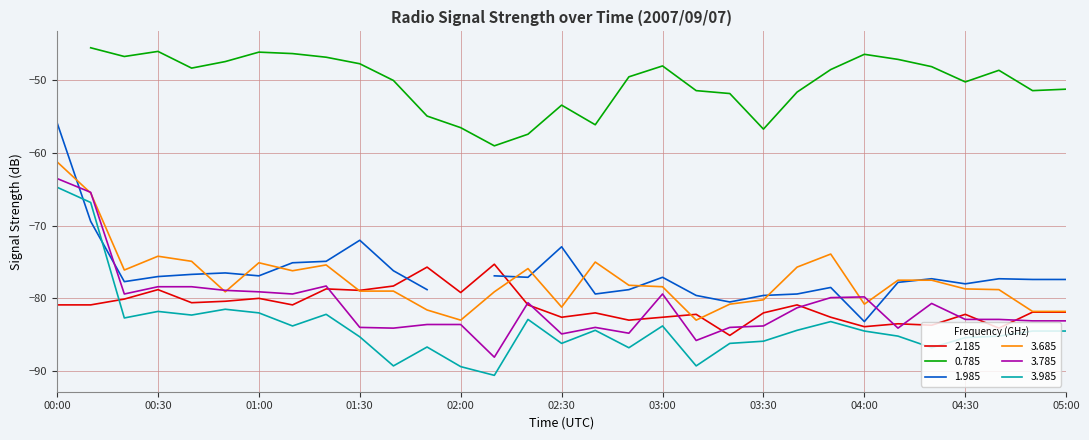

What is the average value of the 2.185 series?

-81.1